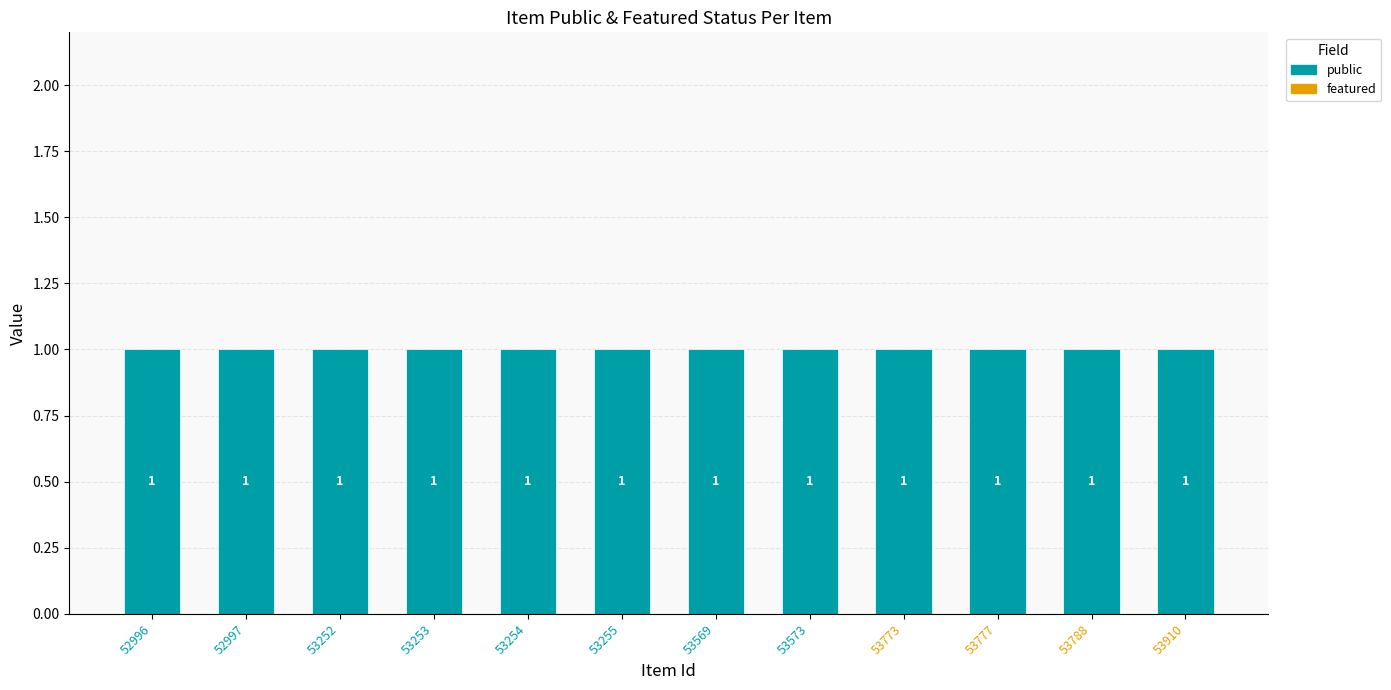

What is the difference between the highest and lowest values at 53773?

1